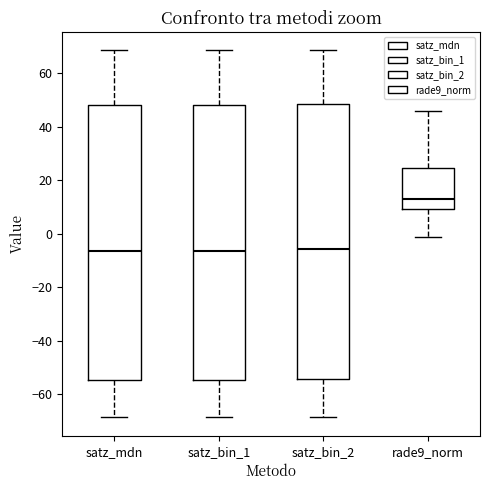

Reading left to right, read every box against the y-axis: the position of its median line, the range the box covers, and the ends of its whiskers. The values are not printed on the chart, so give them approximately, as read against the axis.

satz_mdn: median -6, box -54 to 48, whiskers -68 to 68
satz_bin_1: median -6, box -54 to 48, whiskers -68 to 68
satz_bin_2: median -6, box -54 to 48, whiskers -68 to 68
rade9_norm: median 14, box 10 to 24, whiskers -2 to 46